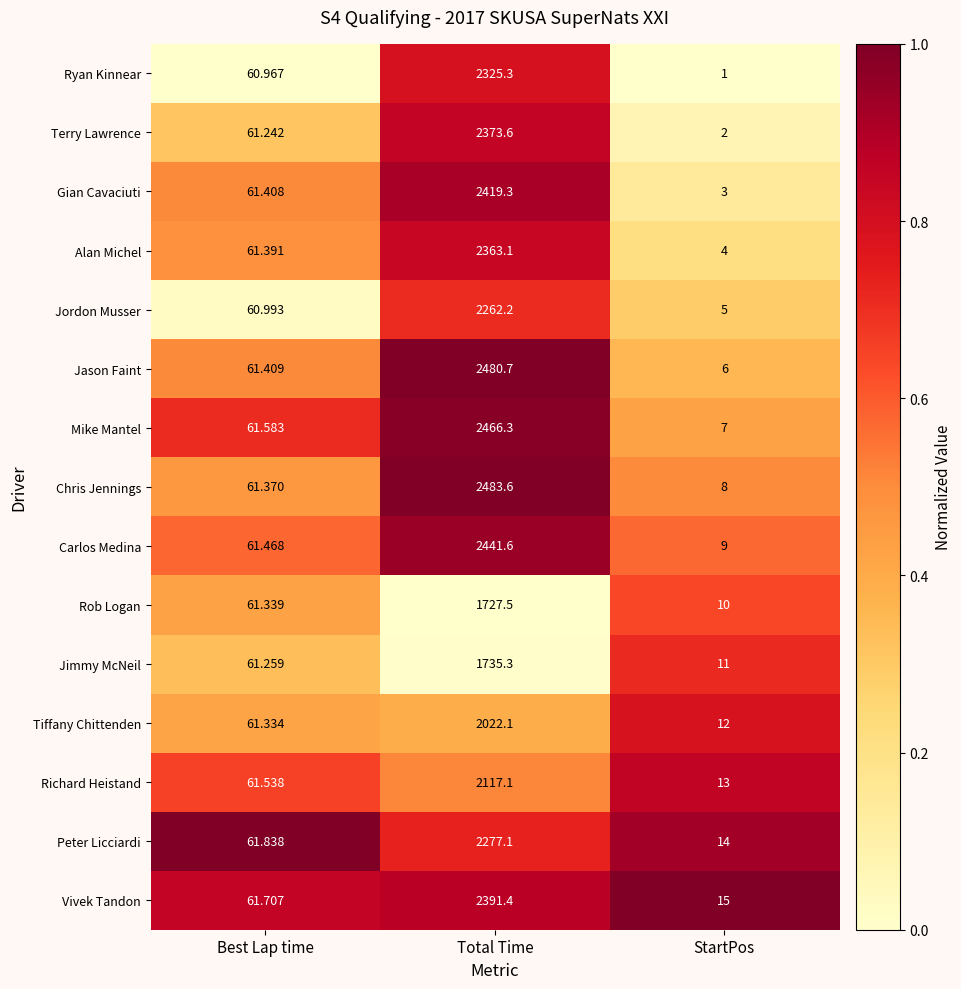

At which label does Jimmy McNeil reach its minimum?

StartPos